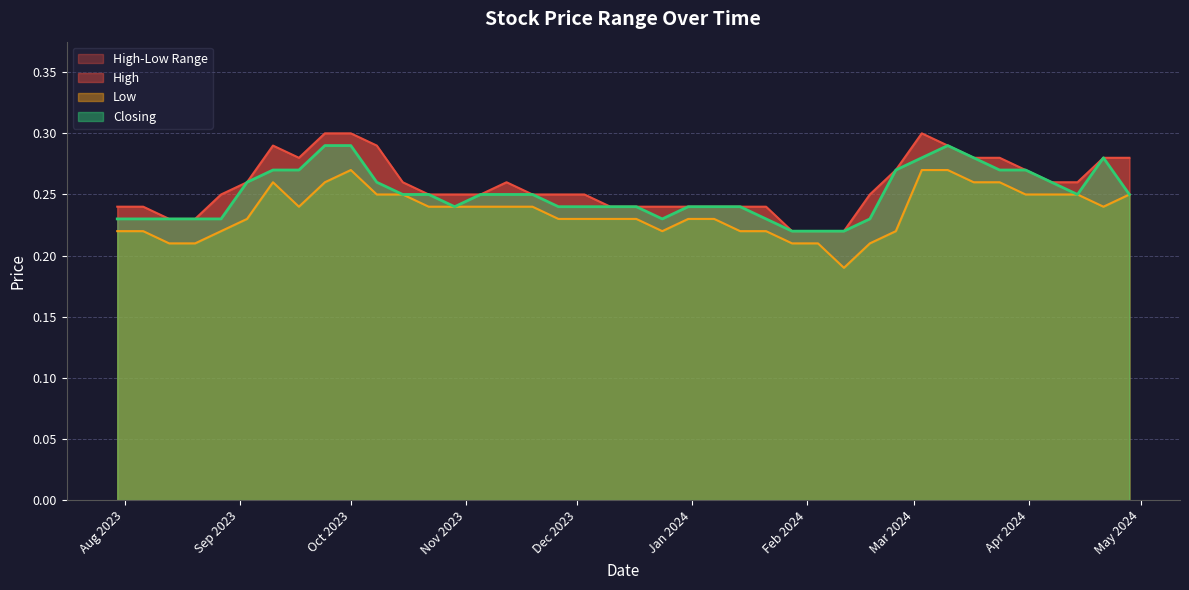

At which category does the chart reach its minimum across all series?

11/02/2024